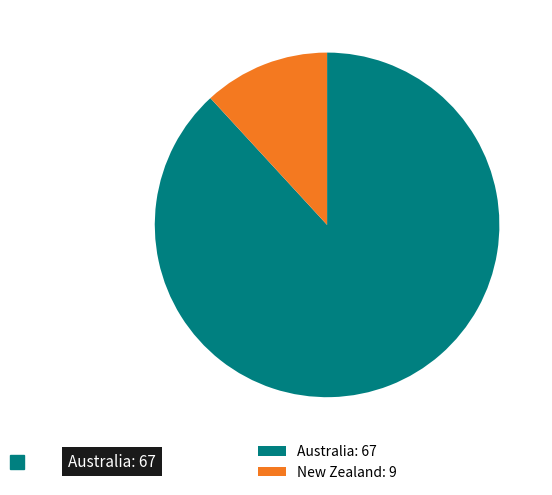

Combined, do Australia: 67 and New Zealand: 9 account for over 50%?

Yes